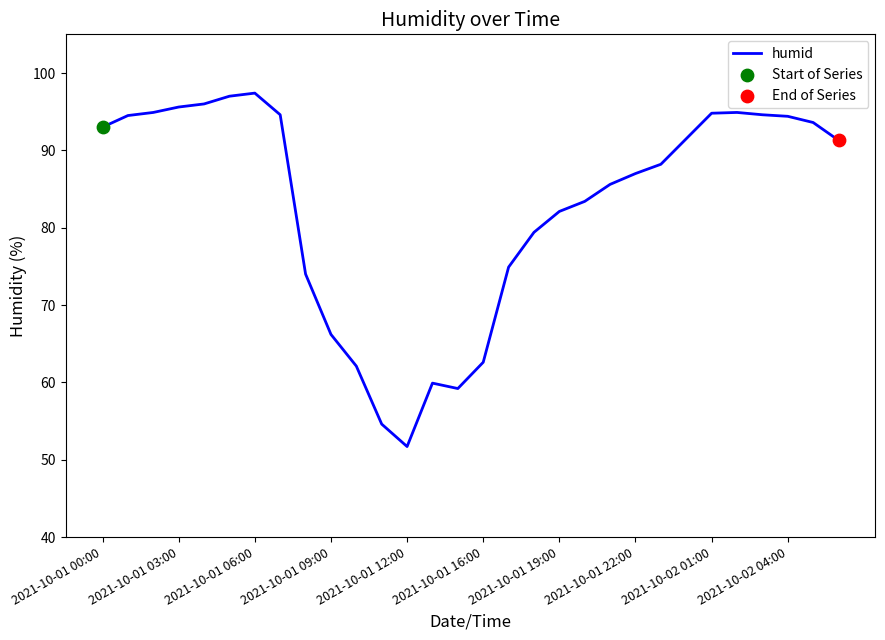

What is the difference between the maximum and minimum values?

45.7